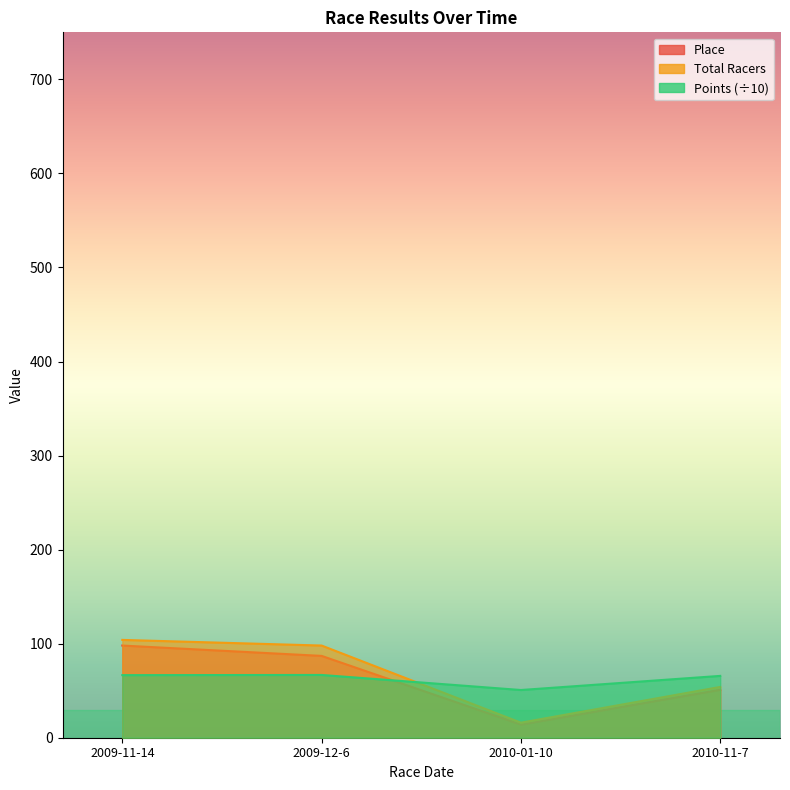

How many lines are shown in the chart?

3